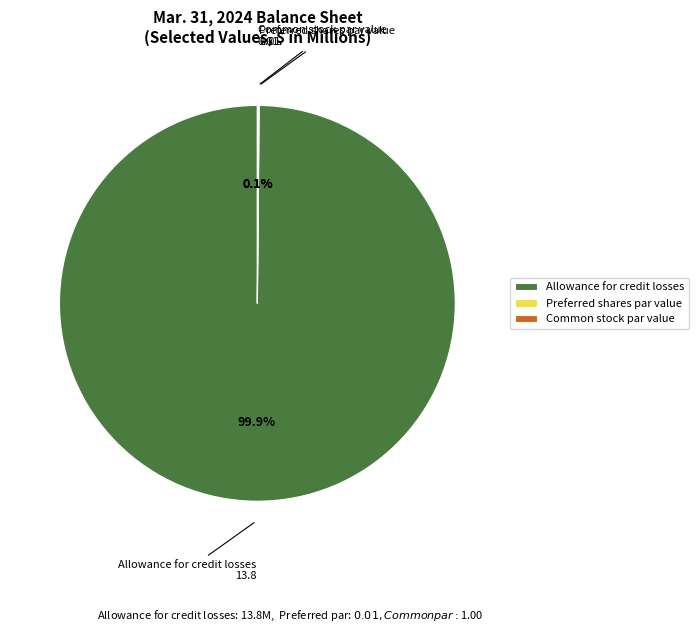

Does Allowance for credit losses represent more than half of the total?

Yes